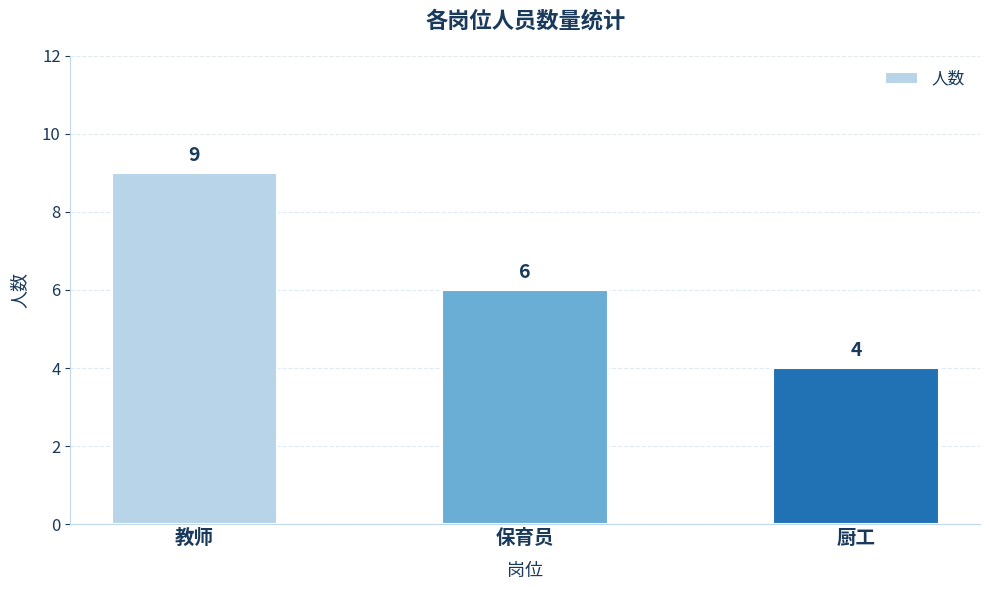

List the labels in order of value, smallest first.

厨工, 保育员, 教师